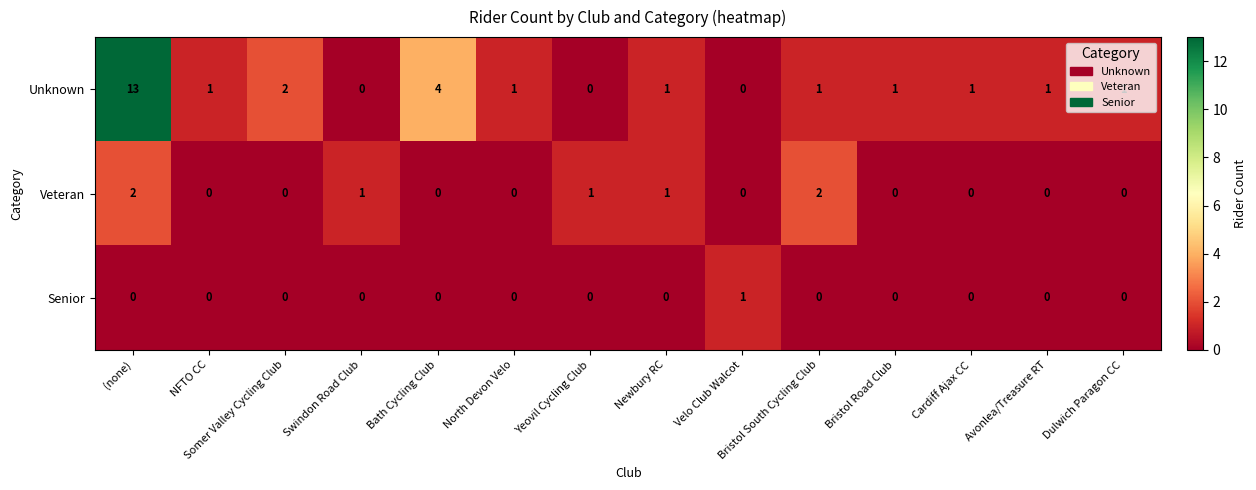

Count the Veteran values in the range 0 to 1.

12